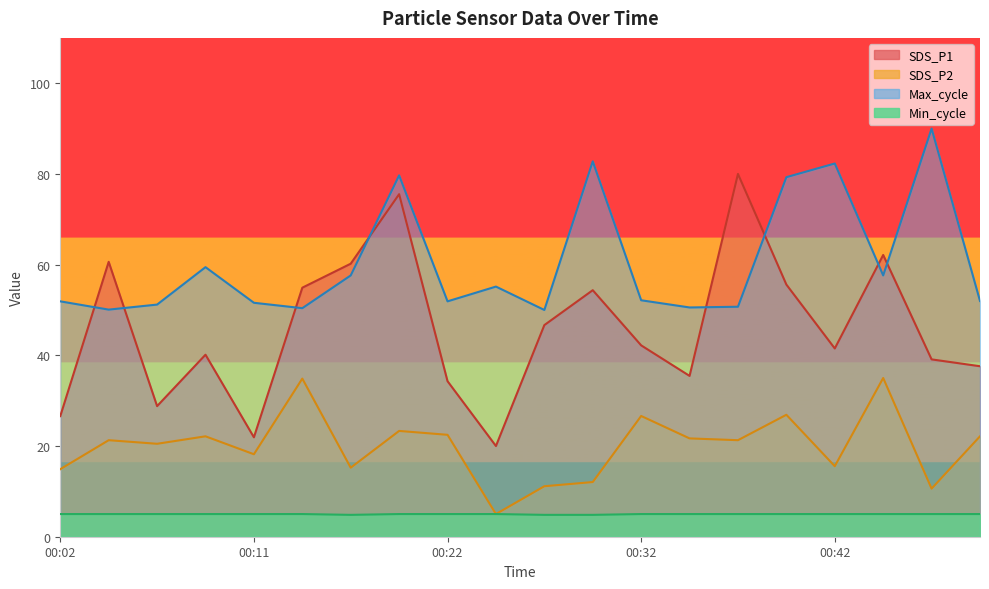

In SDS_P2, how many points are lower than both neighbors (excluding endpoints)?

7